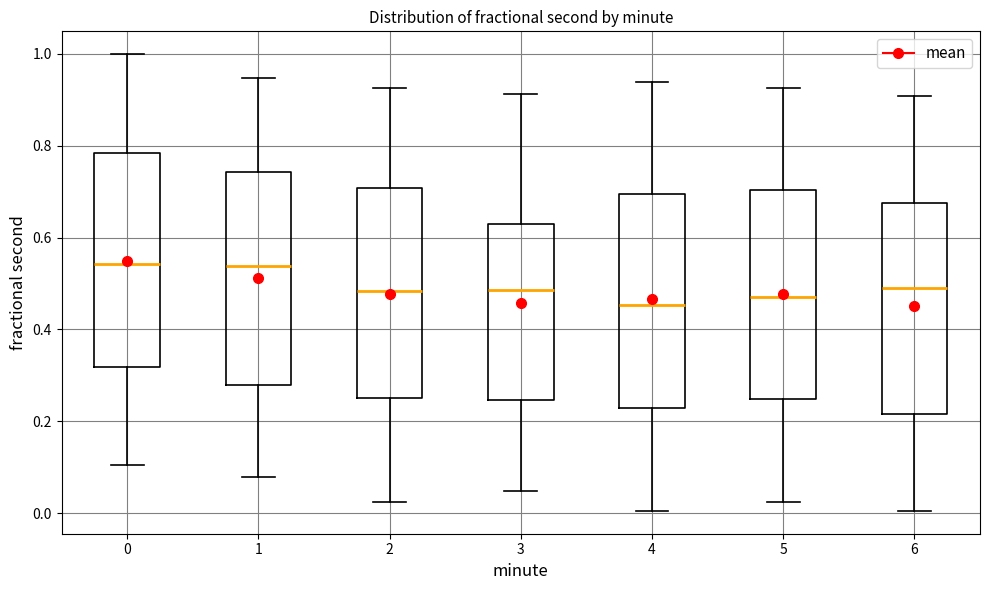

Reading left to right, transcribe this box plot: for each box, give where its median line is, the range the box spans, and where its two whiskers end, as read against the y-axis. The values are not printed on the chart, so give them approximately, as read against the axis.

0: median 0.54, box 0.32 to 0.78, whiskers 0.10 to 1.00
1: median 0.54, box 0.28 to 0.74, whiskers 0.08 to 0.94
2: median 0.48, box 0.26 to 0.70, whiskers 0.02 to 0.92
3: median 0.48, box 0.24 to 0.62, whiskers 0.04 to 0.92
4: median 0.46, box 0.22 to 0.70, whiskers 0.00 to 0.94
5: median 0.48, box 0.24 to 0.70, whiskers 0.02 to 0.92
6: median 0.50, box 0.22 to 0.68, whiskers 0.00 to 0.90